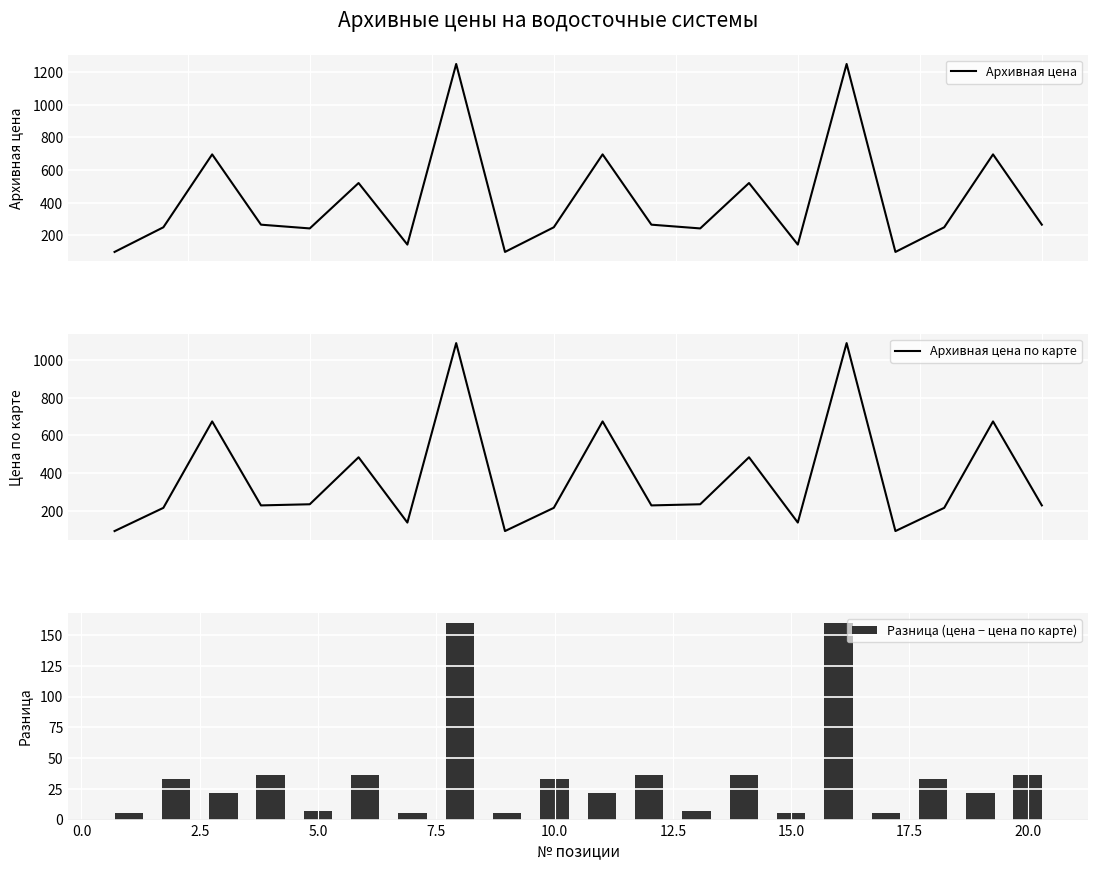

What is the difference between the maximum and minimum values in the Архивная цена по карте series?

996